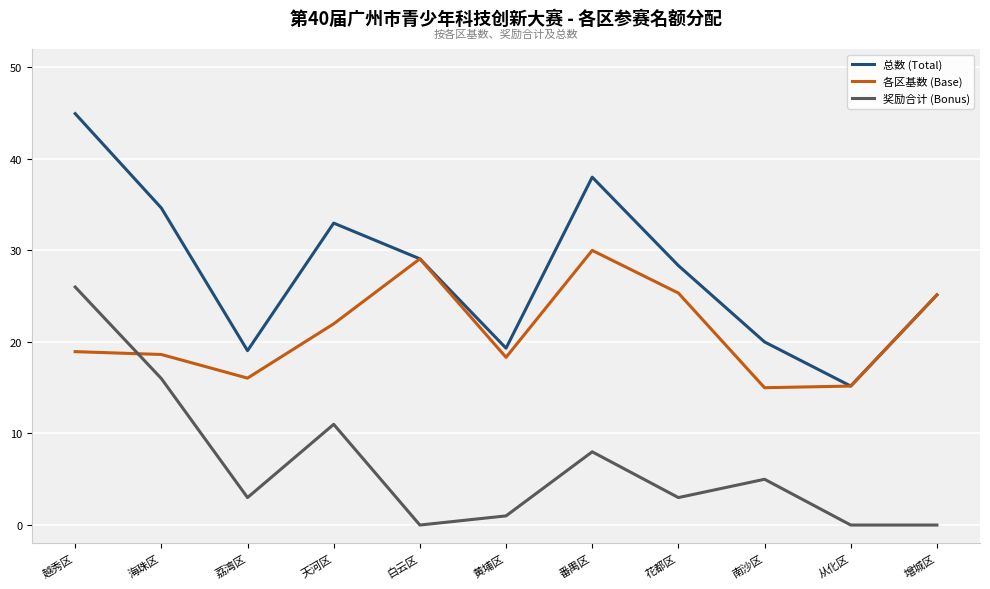

What is the total value across all series at 荔湾区?

38.1